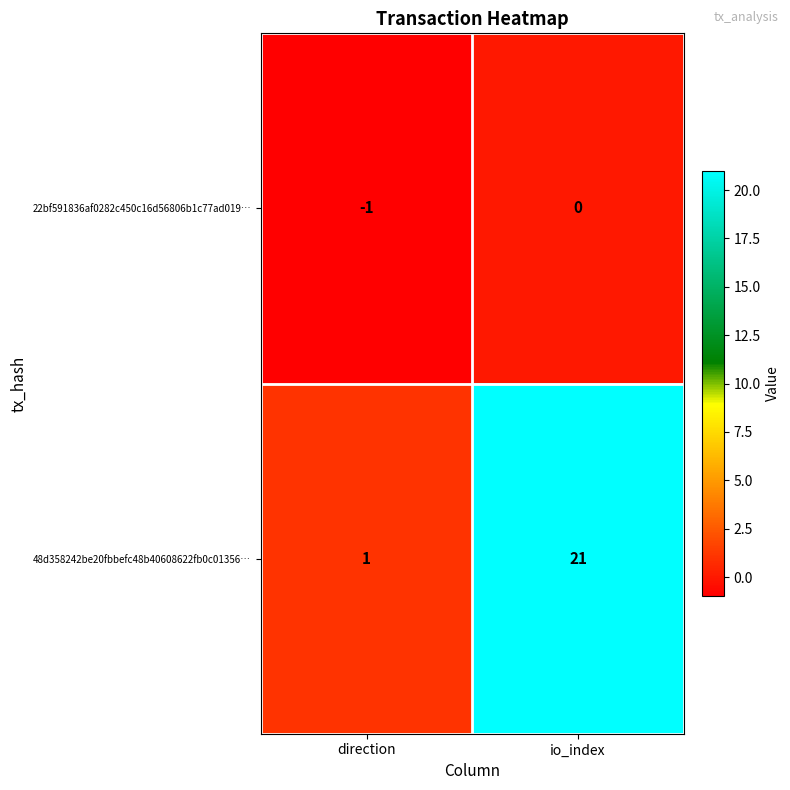

The value of 22bf591836af0282c450c16d56806b1c77ad019… at direction is -1. True or false?

True